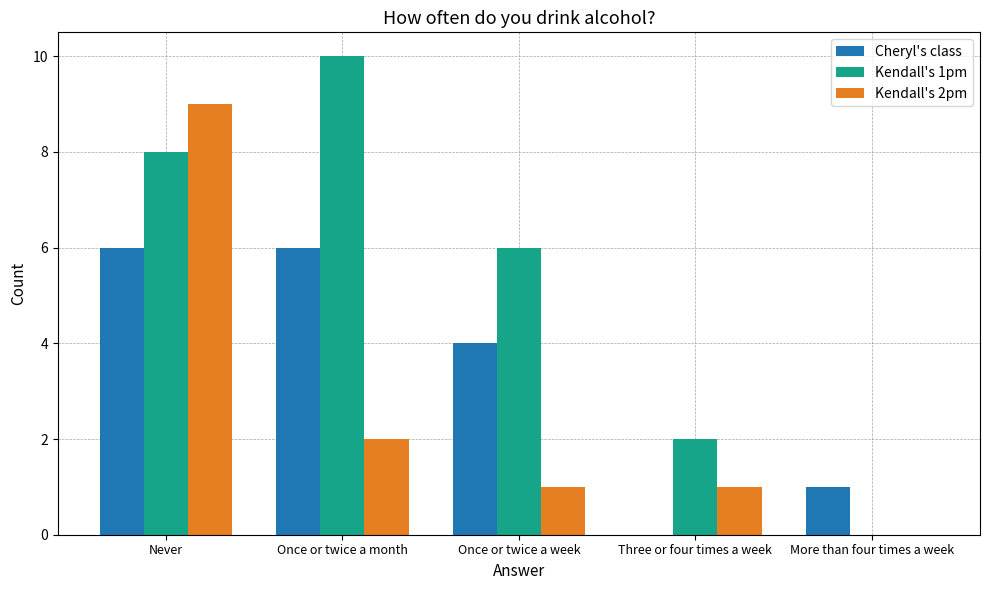

At which label does Kendall's 2pm first exceed 1?

Never